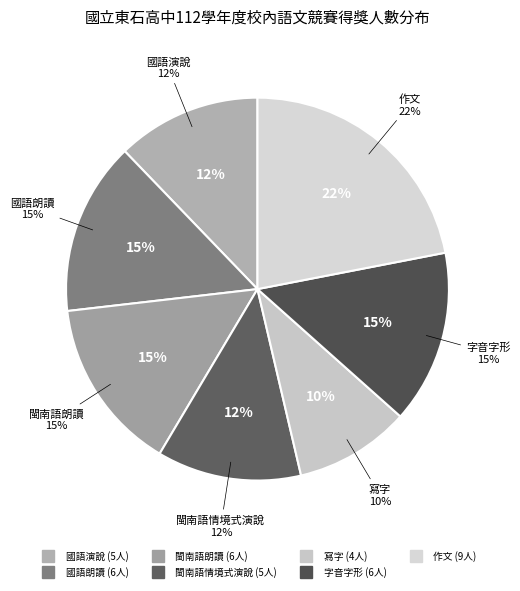

Is it true that 國語演說 is 26% of the pie?

False